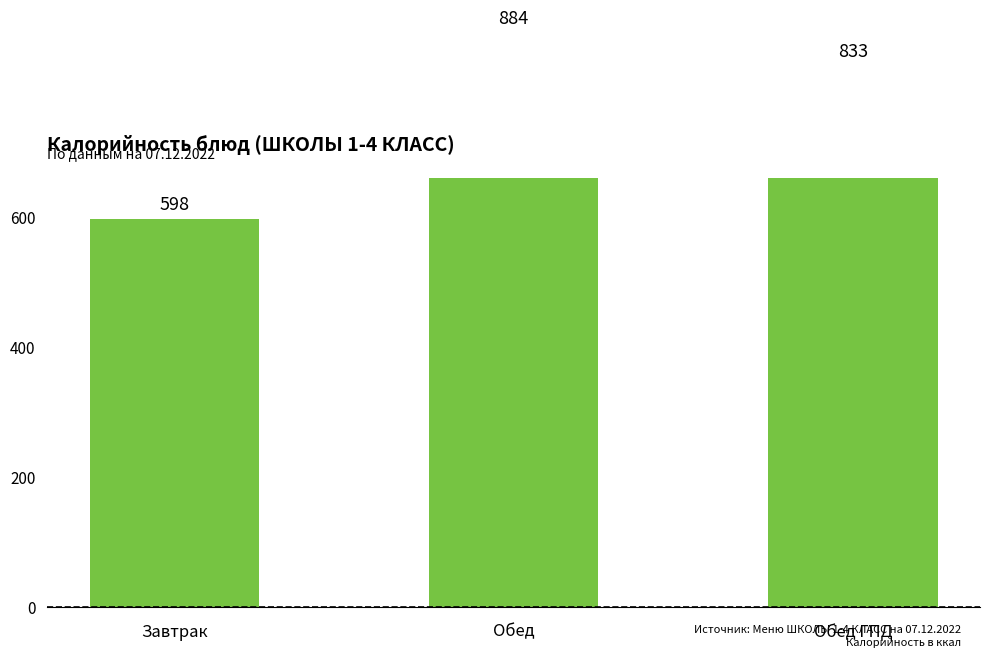

Count the values in the range 598 to 884.

3